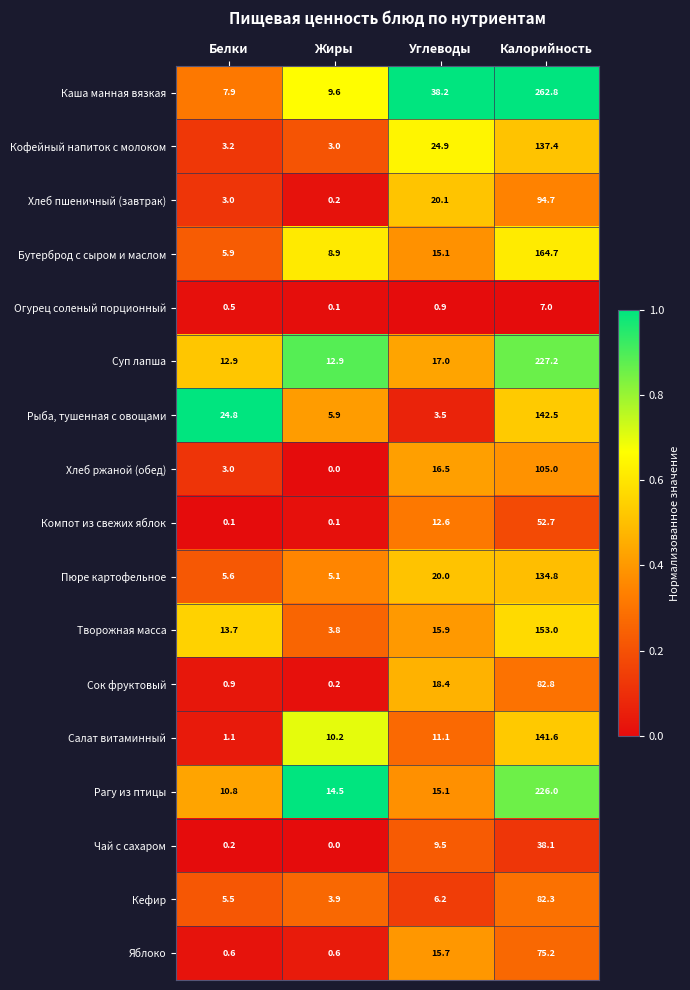

What is the difference between the highest and lowest values at Углеводы?

37.3